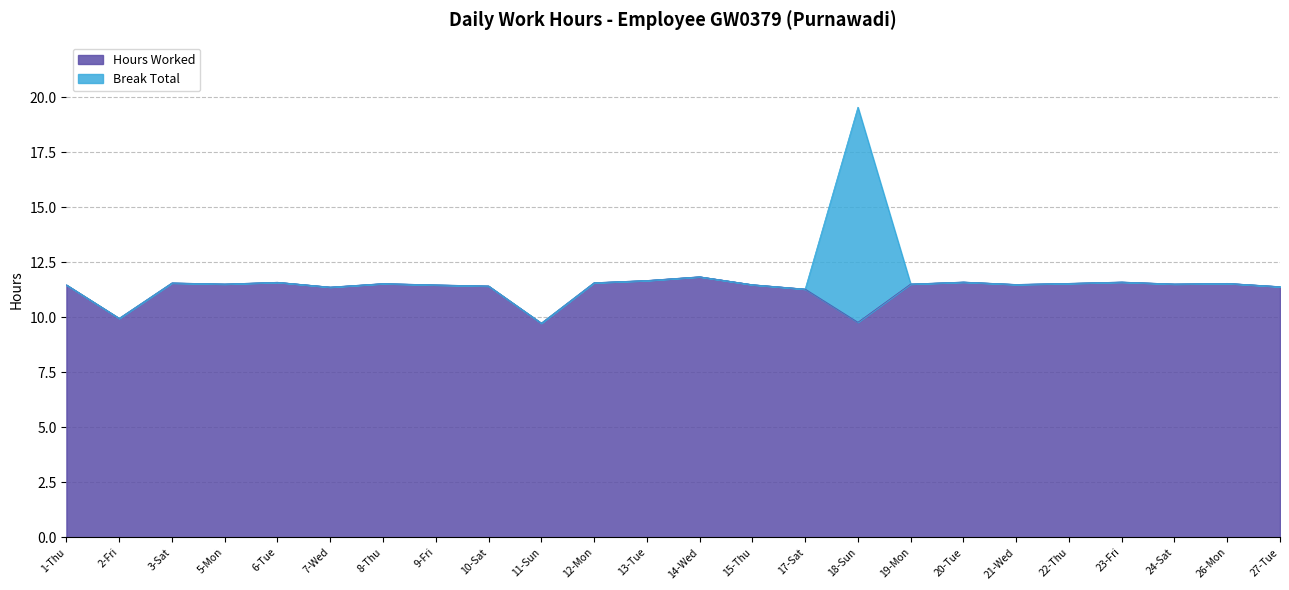

How many interior local valleys (lower than both neighbors) does the data have?

7